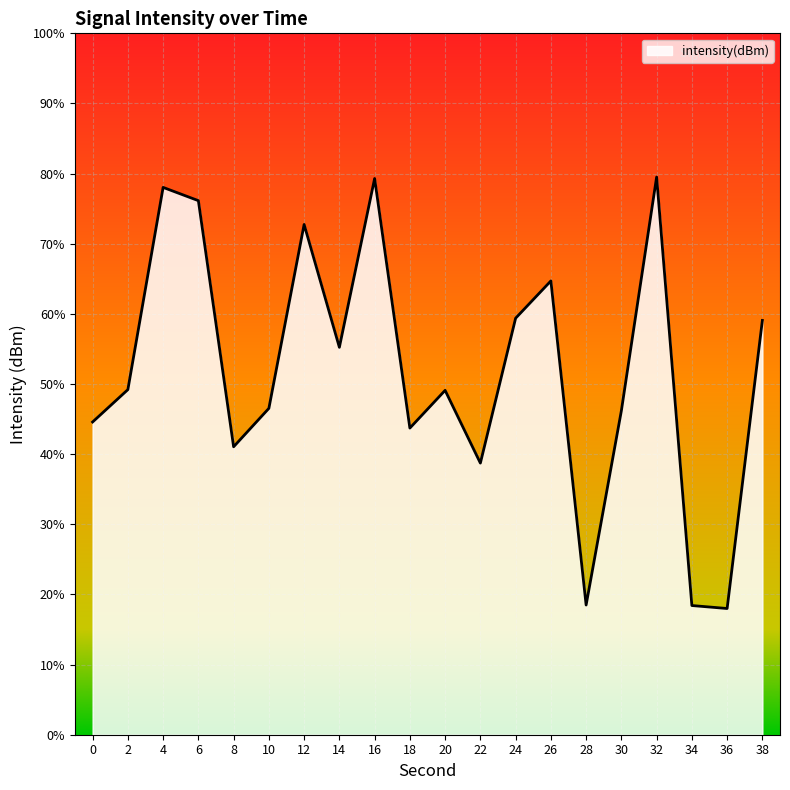

Where does the data first go above -135?

4